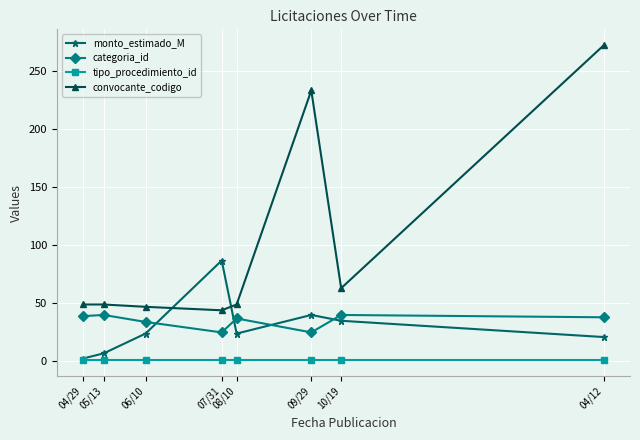

True or false: tipo_procedimiento_id has a value of 1.0 at 10/19.

True